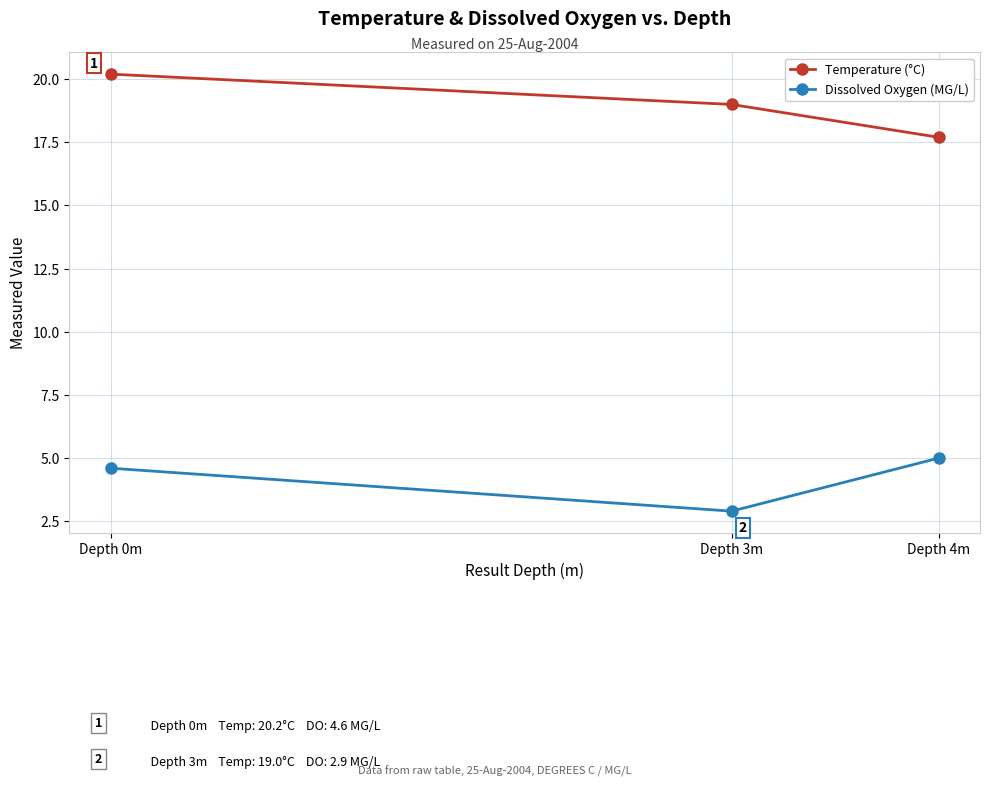

What is the label of the 2nd point from the right?

Depth 3m